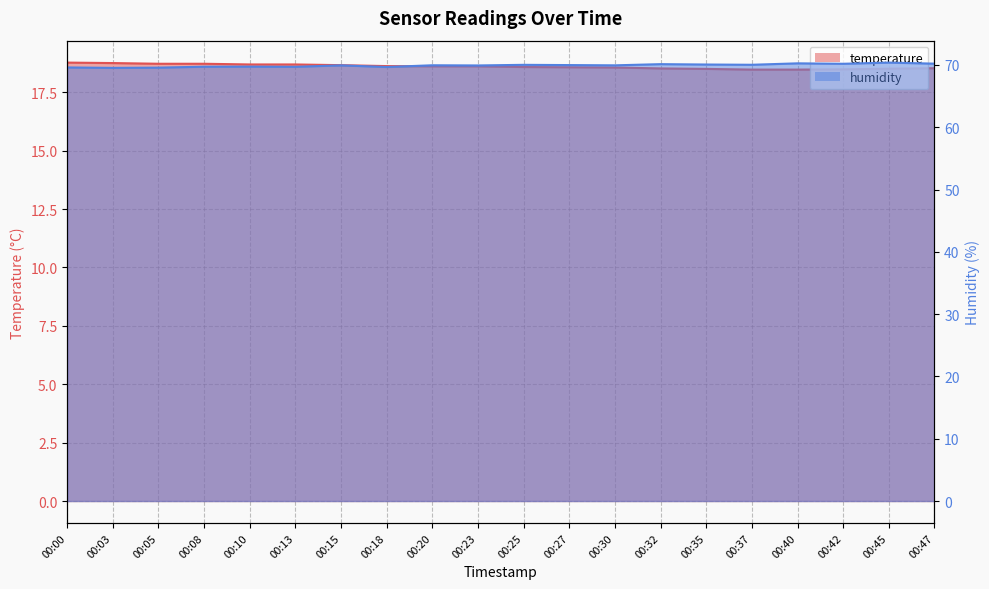

Between 00:15 and 00:27, which series saw the biggest shift?

temperature